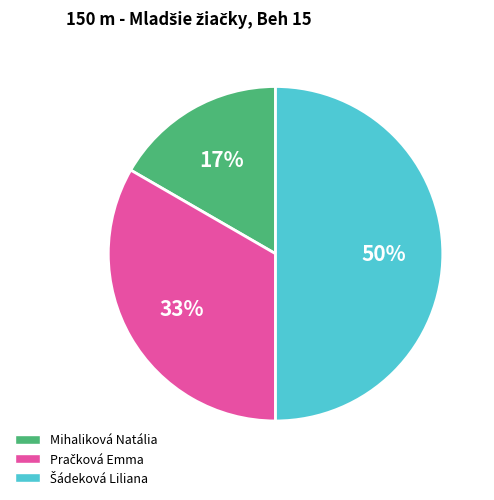

What is the smallest slice in the pie chart?

Mihaliková Natália